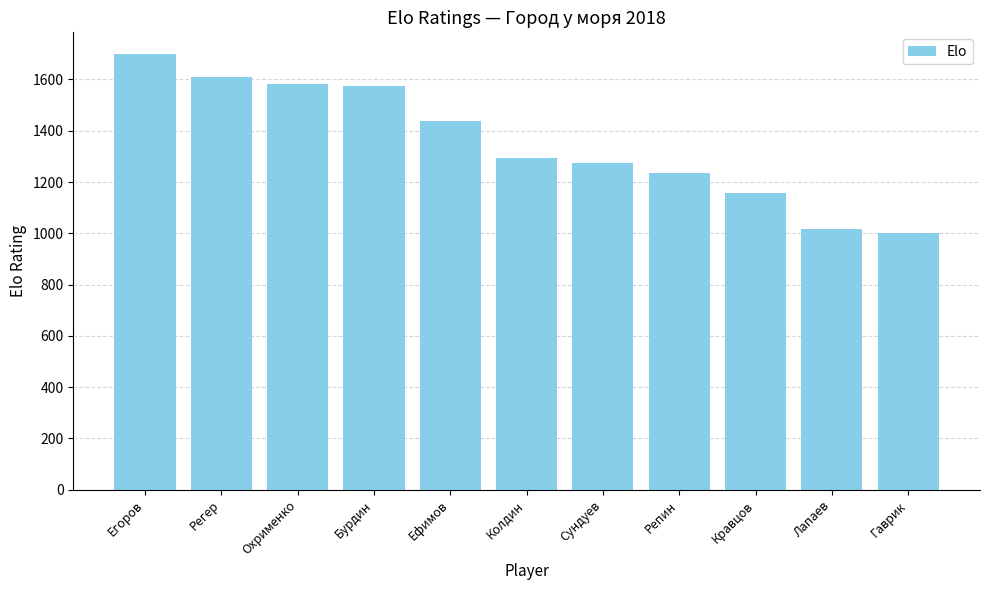

Which has a higher value, Сундуев or Егоров?

Егоров